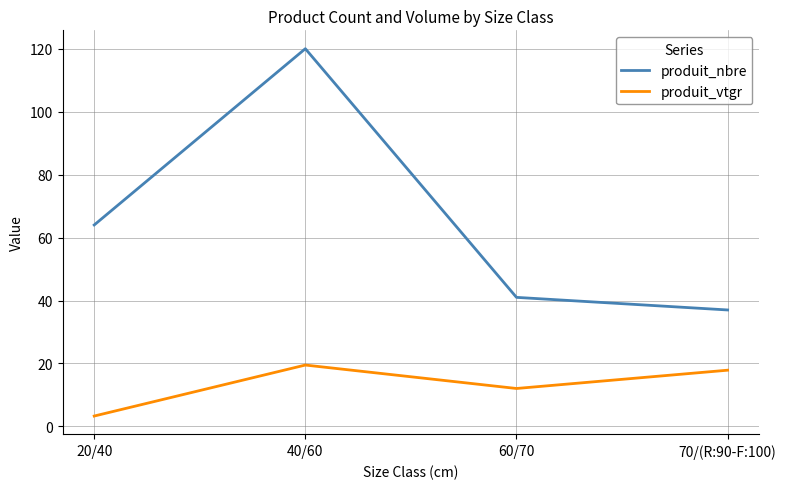

Which series changed the most between 40/60 and 60/70?

produit_nbre